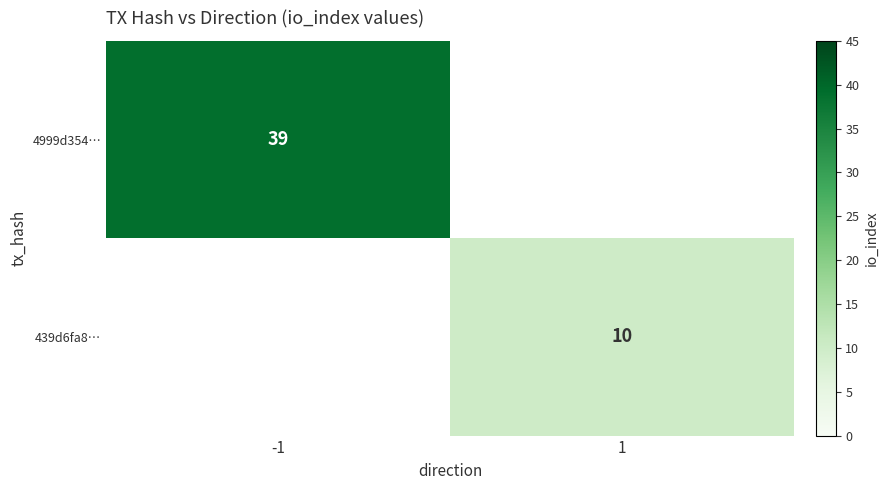

True or false: 439d6fa8… has a value of 10 at 1.

True